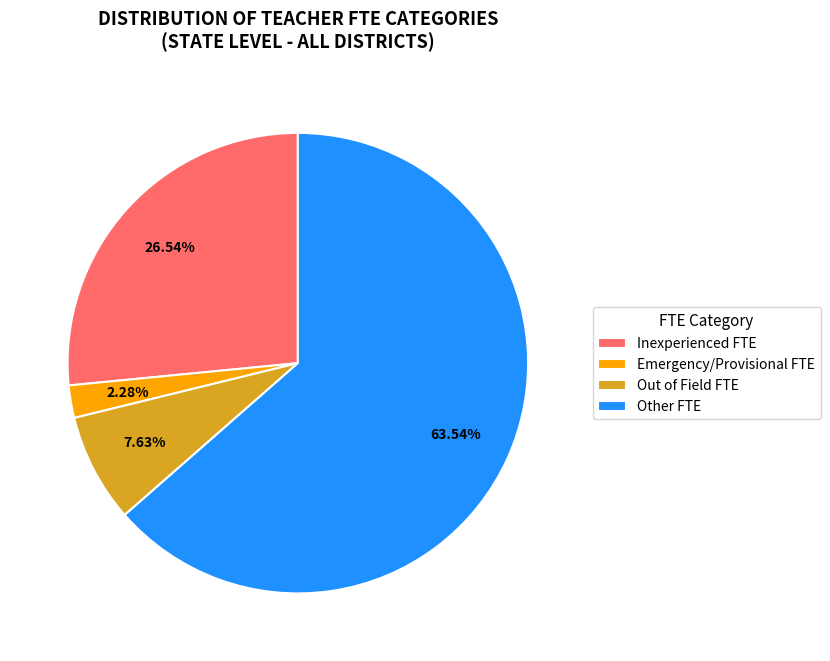

Approximately how many times larger is the value at Out of Field FTE compared to Emergency/Provisional FTE?

3.3